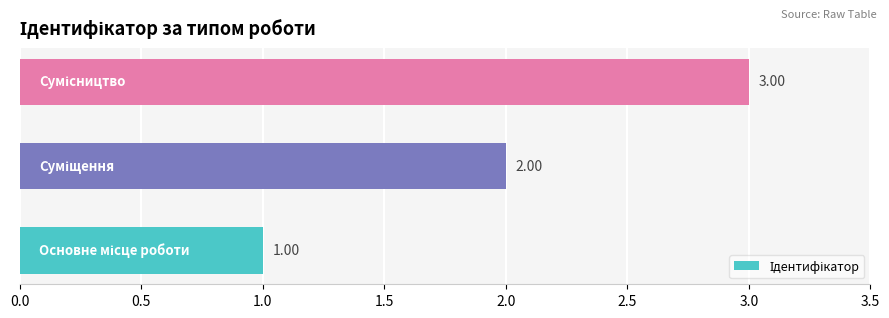

What is the sum of all values?

6